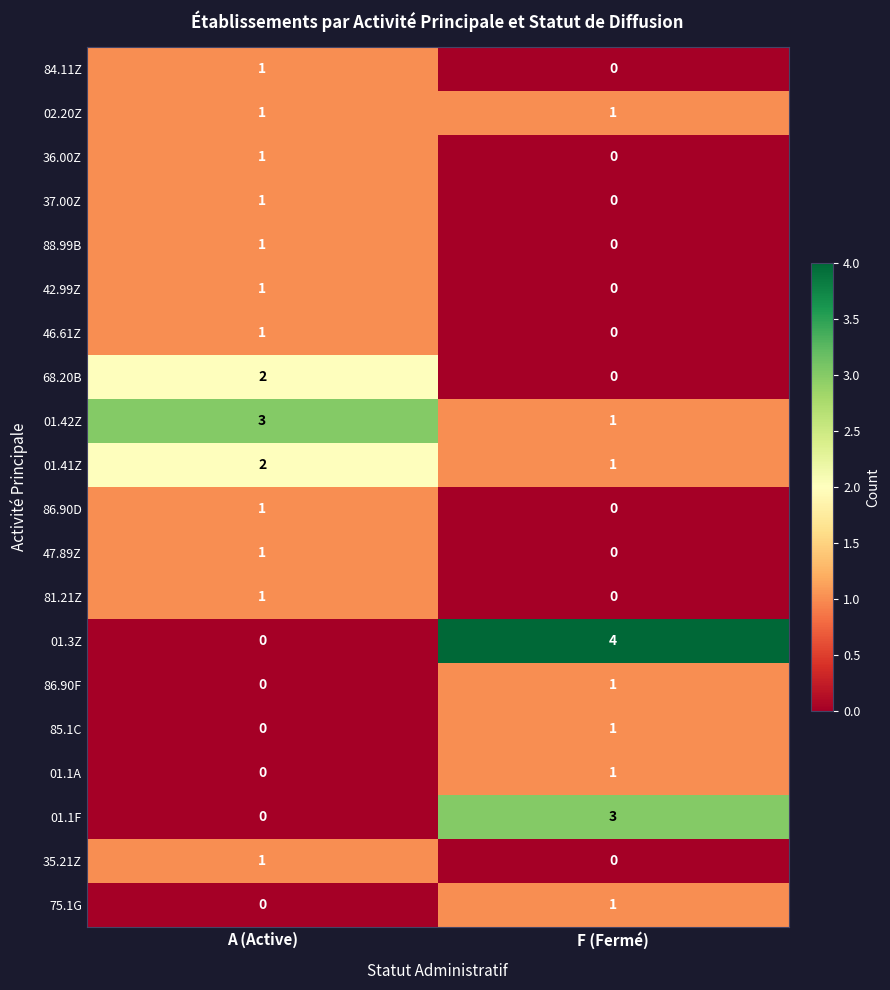

Which series has the widest spread of values?

01.3Z